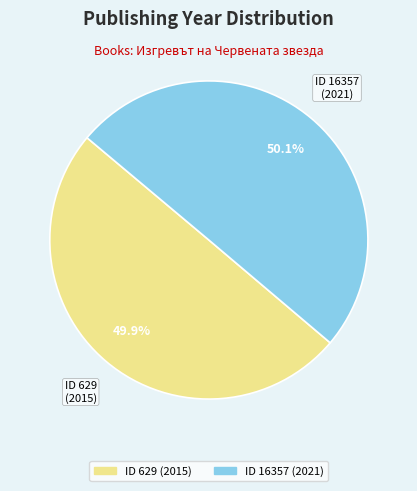

Does any single category account for the majority?

Yes